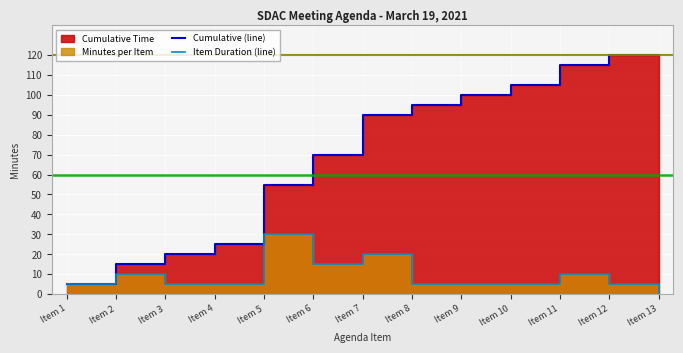

At Item 11, list the series in order from smallest to largest.

Item Duration (line), Cumulative (line)